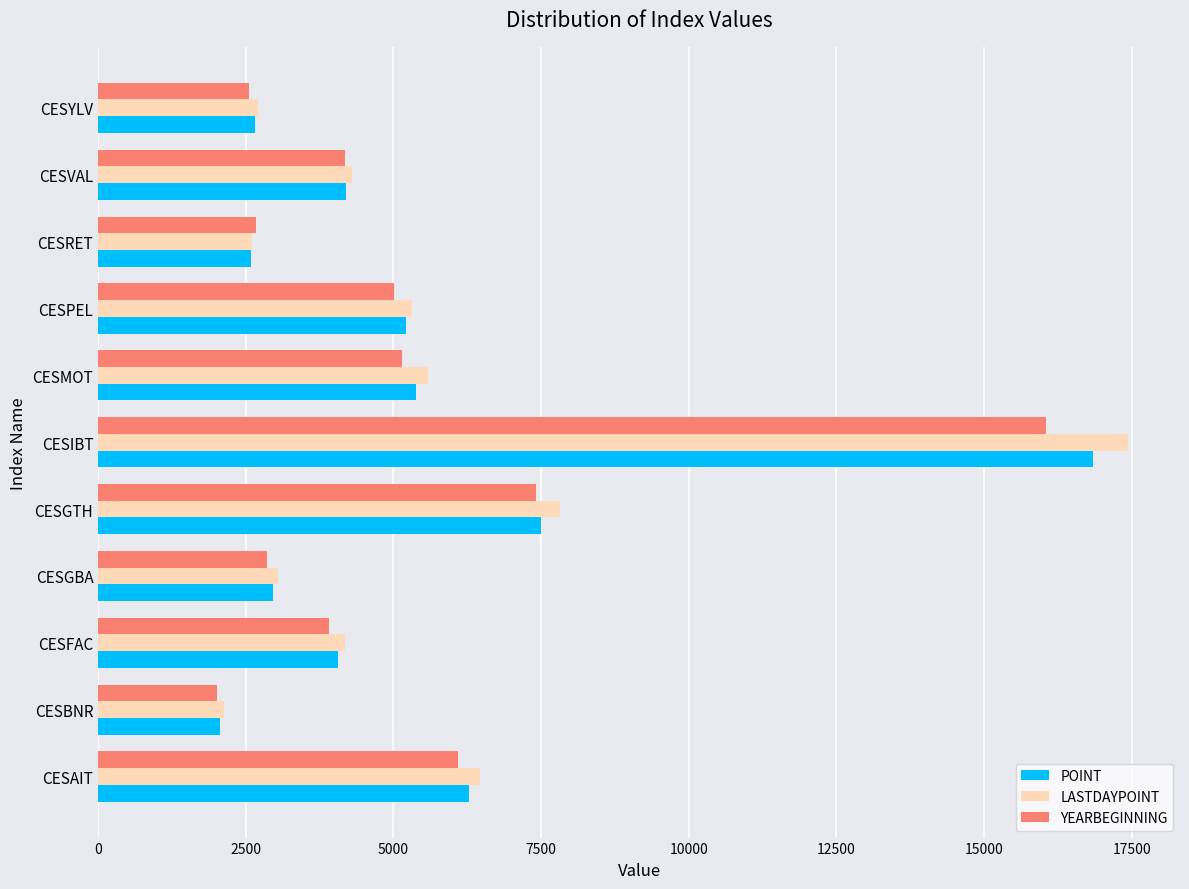

Which category has the highest value across all series?

CESIBT